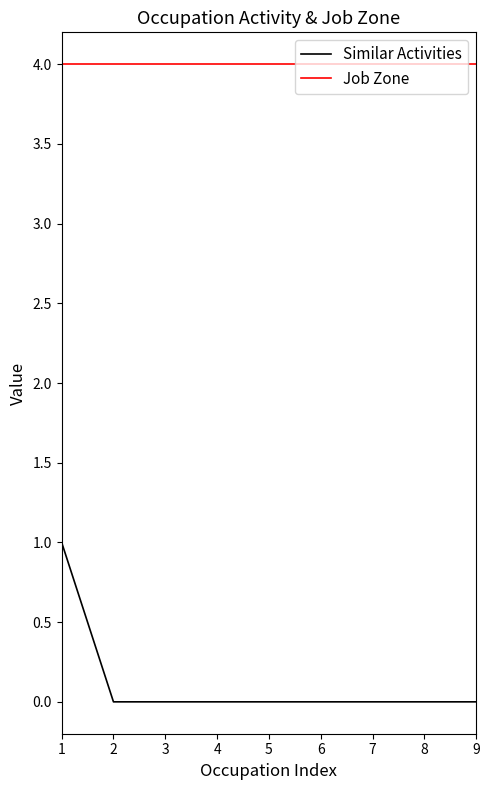

The value of Similar Activities at 8 is 0. True or false?

True